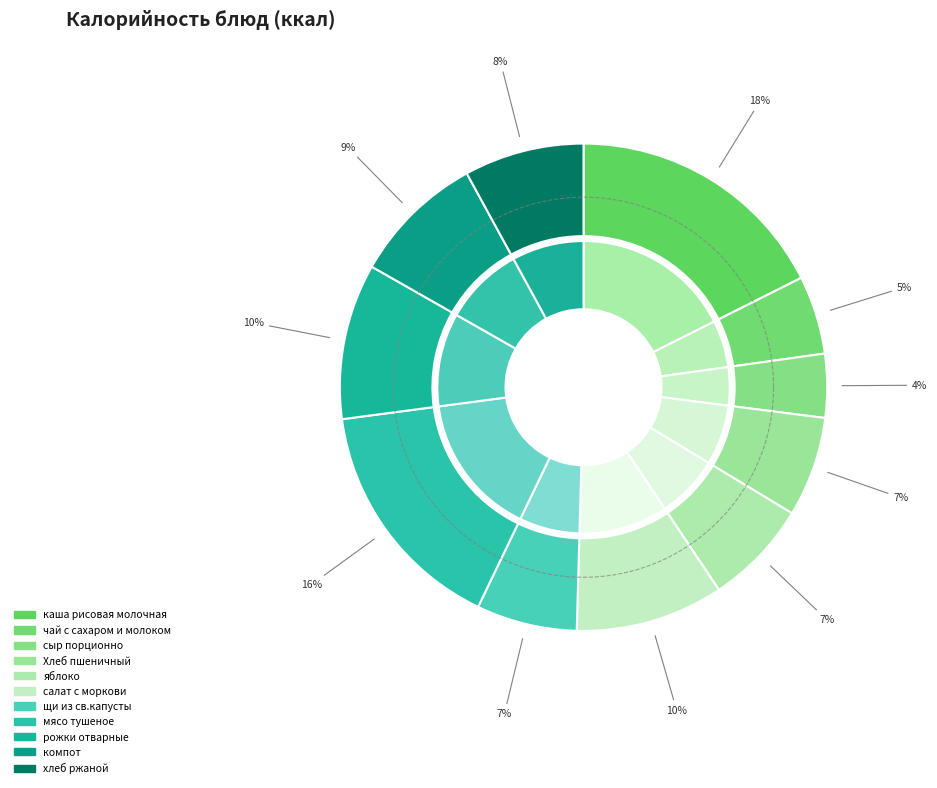

How many segments does this pie chart have?

11